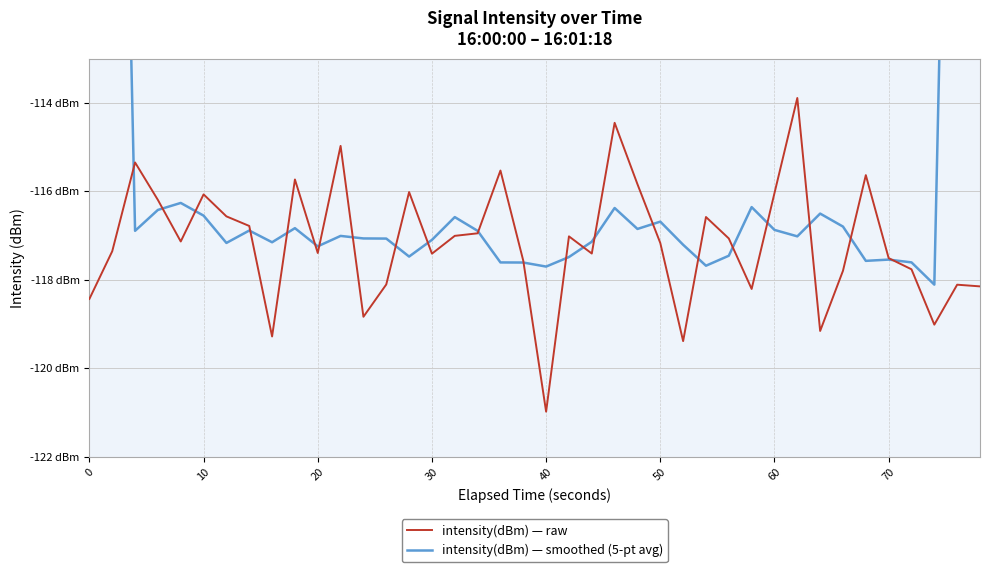

True or false: intensity(dBm) — smoothed (5-pt avg) has more than 1 interior local peaks.

True